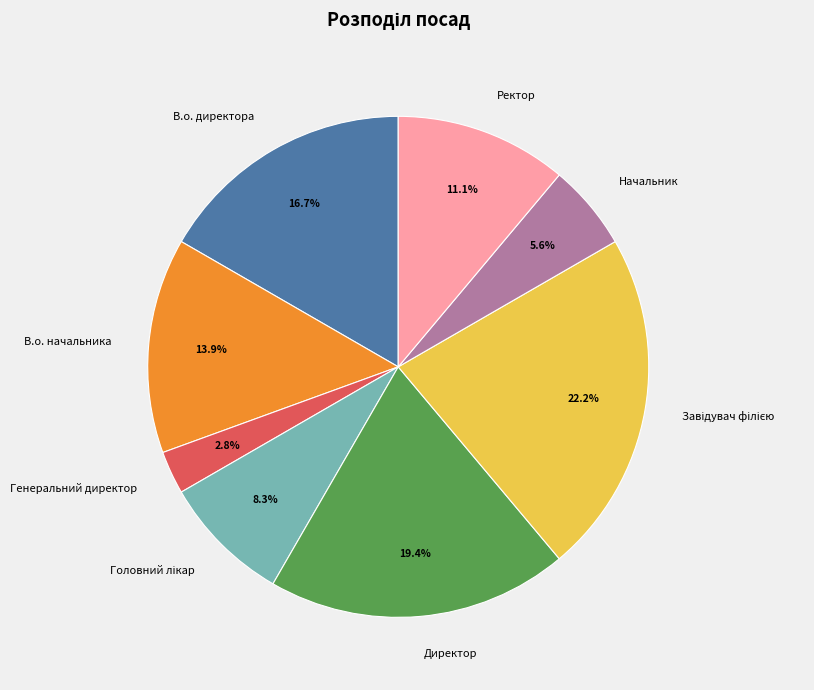

Approximately how many times larger is the value at Ректор compared to В.о. директора?

0.7